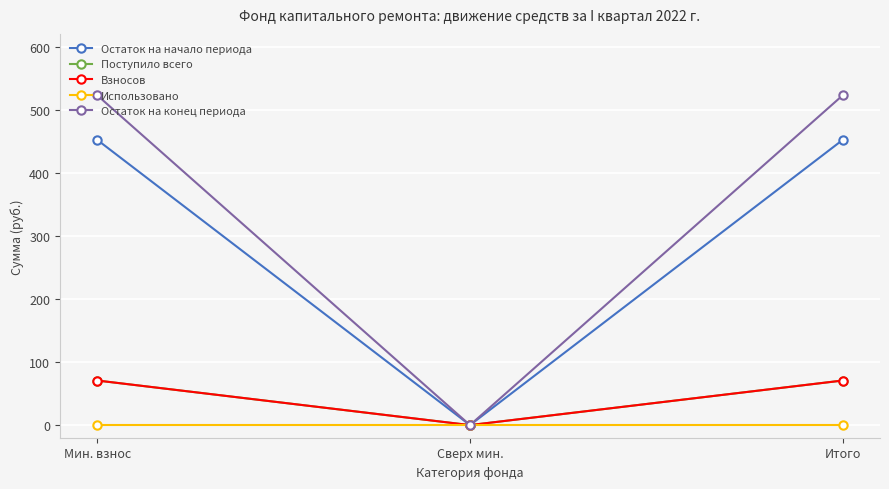

Rank the series at Сверх мин. from lowest to highest value.

Остаток на начало периода, Поступило всего, Взносов, Использовано, Остаток на конец периода